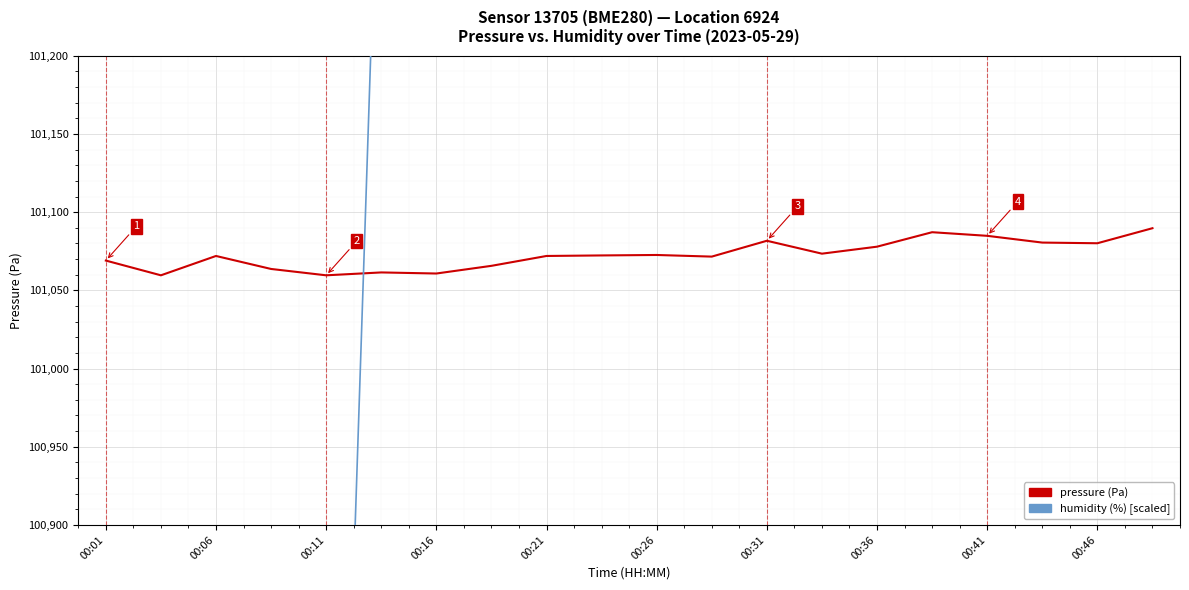

How many interior local peaks does the pressure (Pa) series have?

5